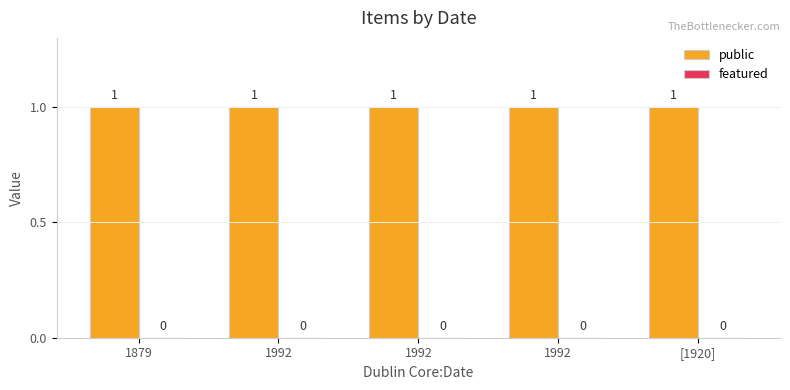

True or false: public has a value of 2 at 1992.

False